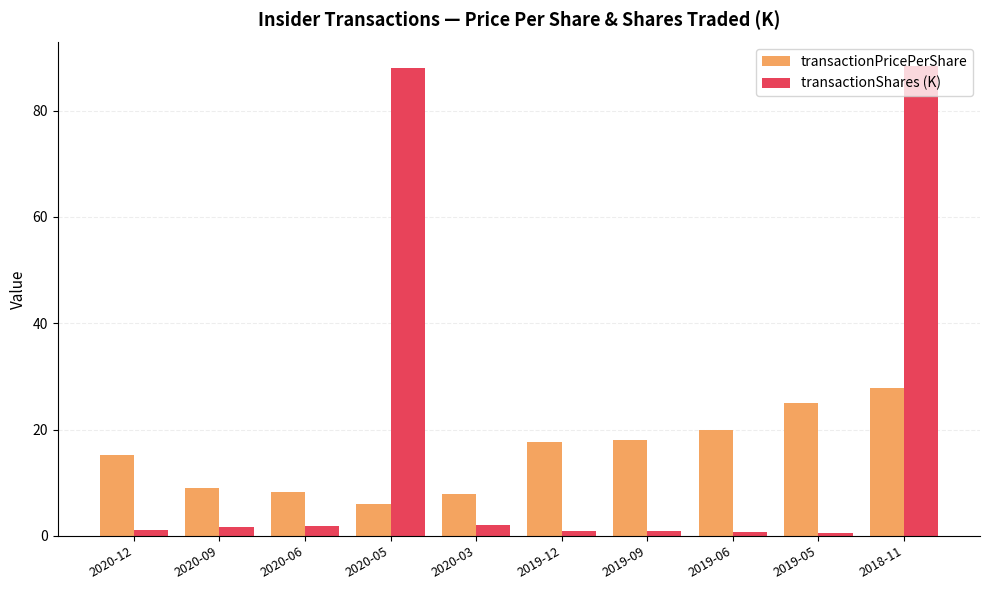

At 2020-03, list the series in order from largest to smallest.

transactionPricePerShare, transactionShares (K)